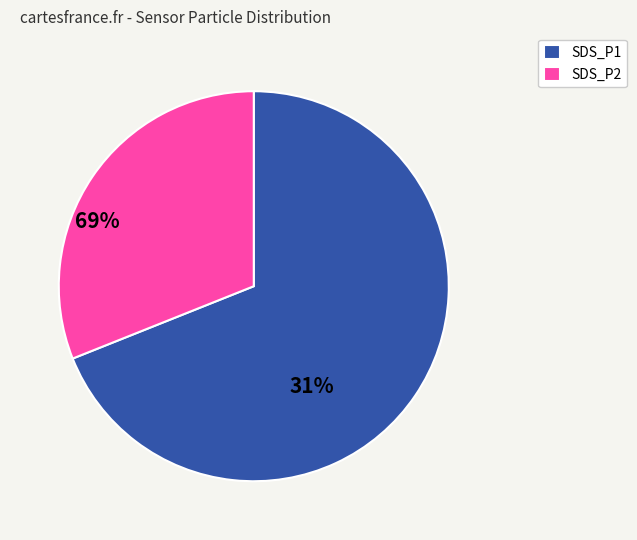

Does SDS_P1 represent more than half of the total?

Yes